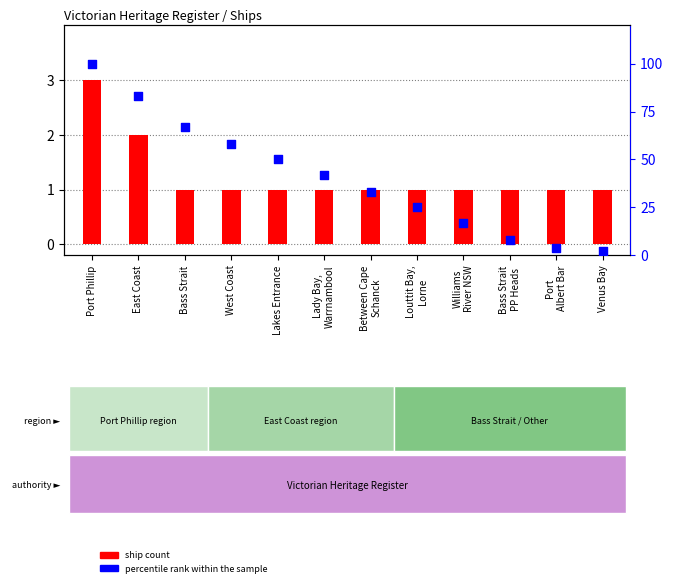

Is the value of percentile rank within the sample at Port
Albert Bar greater than the value of ship count at Williams
River NSW?

Yes